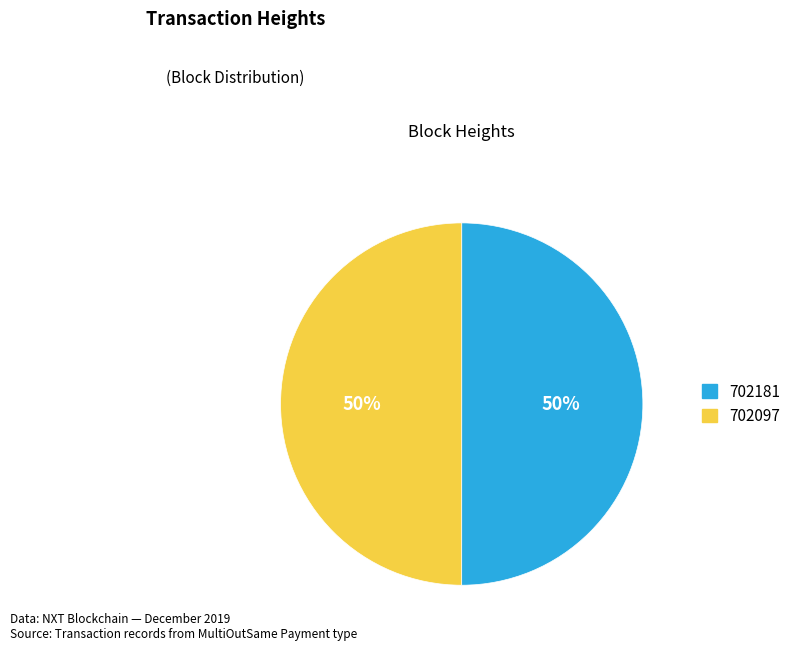

How many segments does this pie chart have?

2